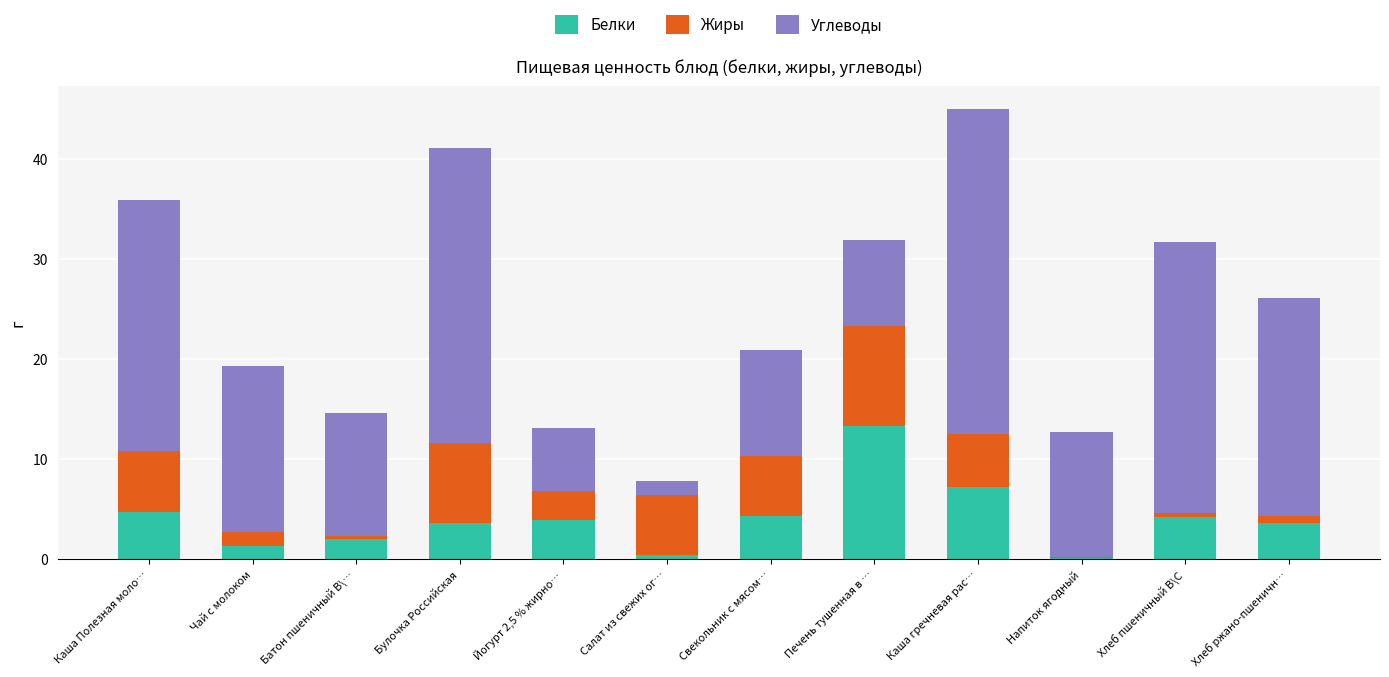

The value of Белки at Свекольник с мясом… is 1.3. True or false?

False